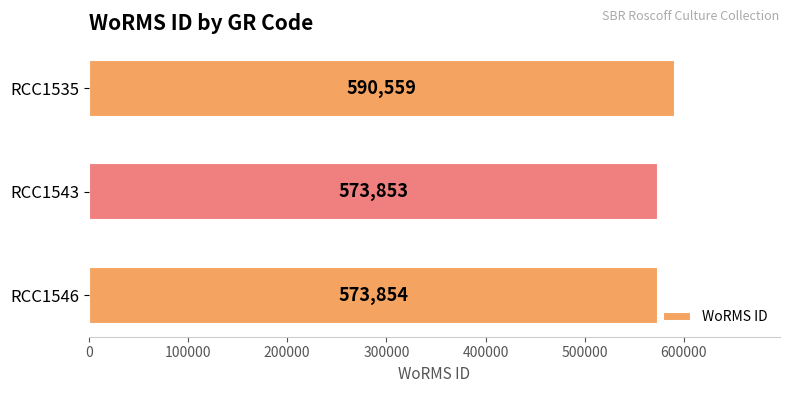

What is the difference between the maximum and minimum values?

16706